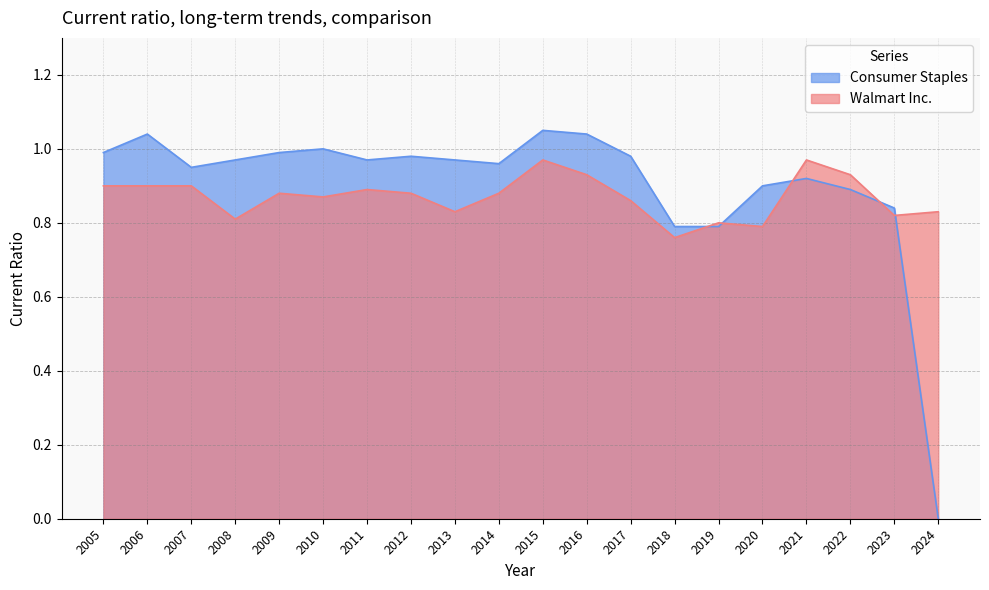

What is the greatest value displayed?

1.1